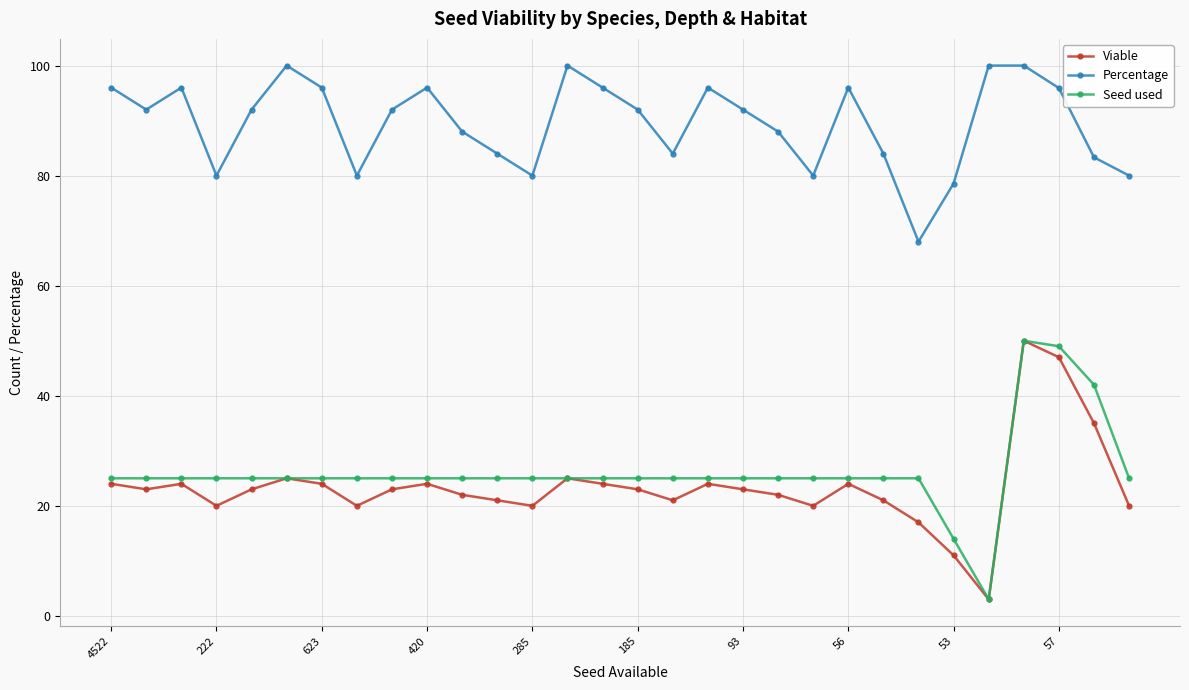

How many distinct data groups are displayed?

3